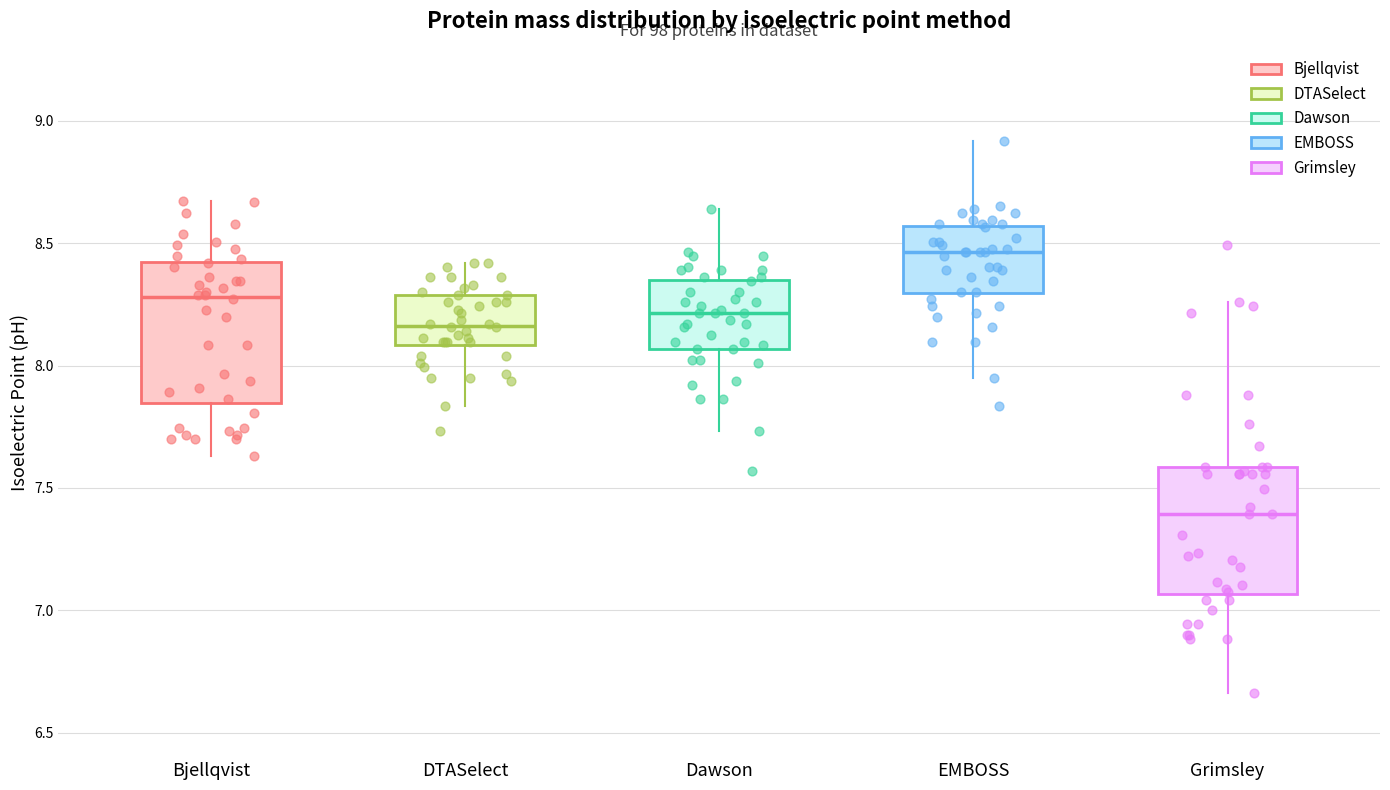

Reading left to right, transcribe this box plot: for each box, give where its median line is, the range the box spans, and where its two whiskers end, as read against the y-axis. The values are not printed on the chart, so give them approximately, as read against the axis.

Bjellqvist: median 8.30, box 7.85 to 8.40, whiskers 7.65 to 8.65
DTASelect: median 8.15, box 8.10 to 8.30, whiskers 7.85 to 8.40
Dawson: median 8.20, box 8.05 to 8.35, whiskers 7.75 to 8.65
EMBOSS: median 8.45, box 8.30 to 8.55, whiskers 7.95 to 8.90
Grimsley: median 7.40, box 7.05 to 7.60, whiskers 6.65 to 8.25